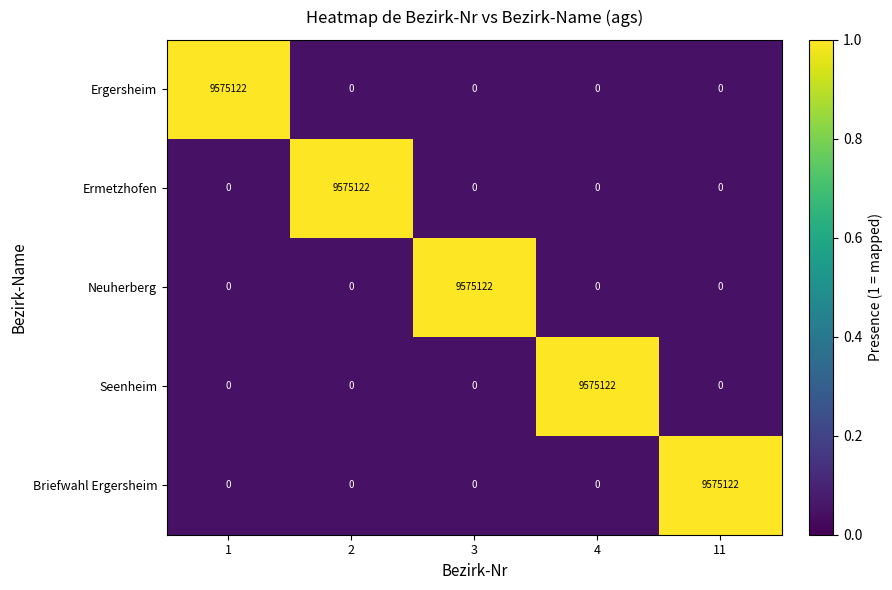

Is the value of Briefwahl Ergersheim at 3 greater than the value of Ermetzhofen at 2?

No